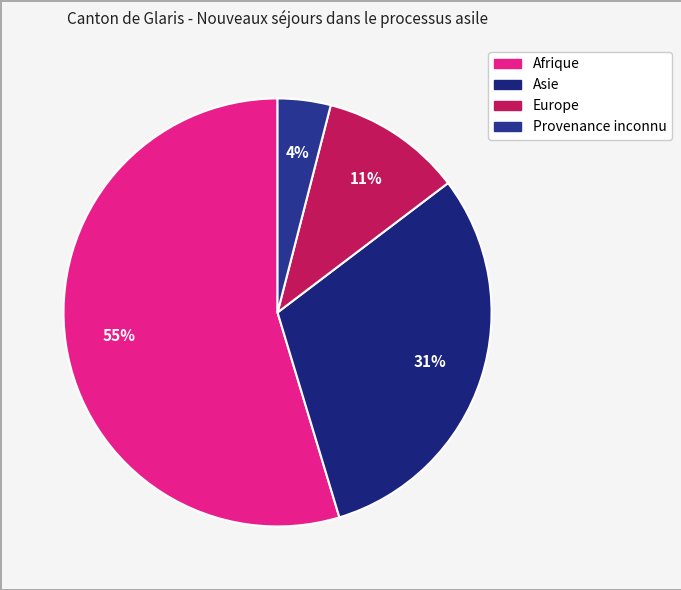

To the nearest percent, what portion does Asie represent?

31%